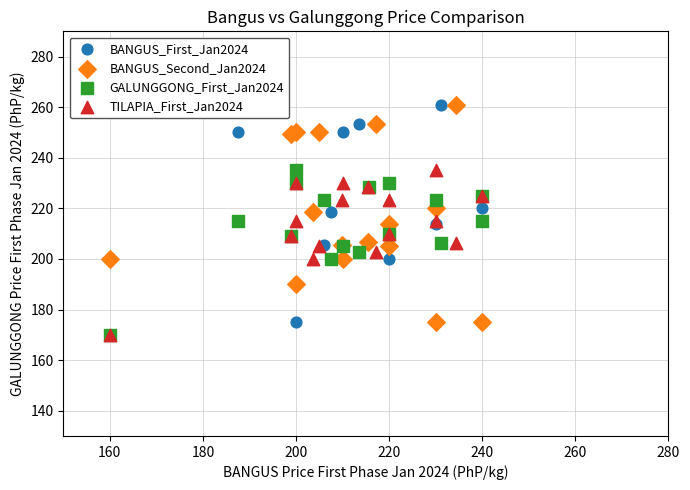

What are all the series names shown in the legend?

BANGUS_First_Jan2024, BANGUS_Second_Jan2024, GALUNGGONG_First_Jan2024, TILAPIA_First_Jan2024